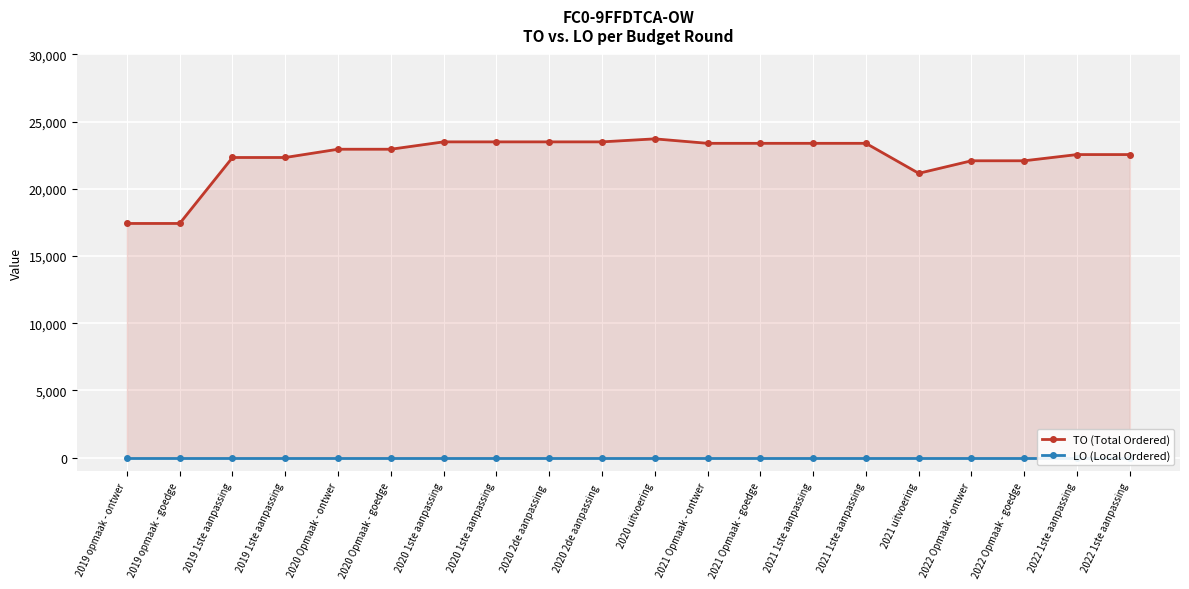

How many interior local peaks does the TO (Total Ordered) series have?

1